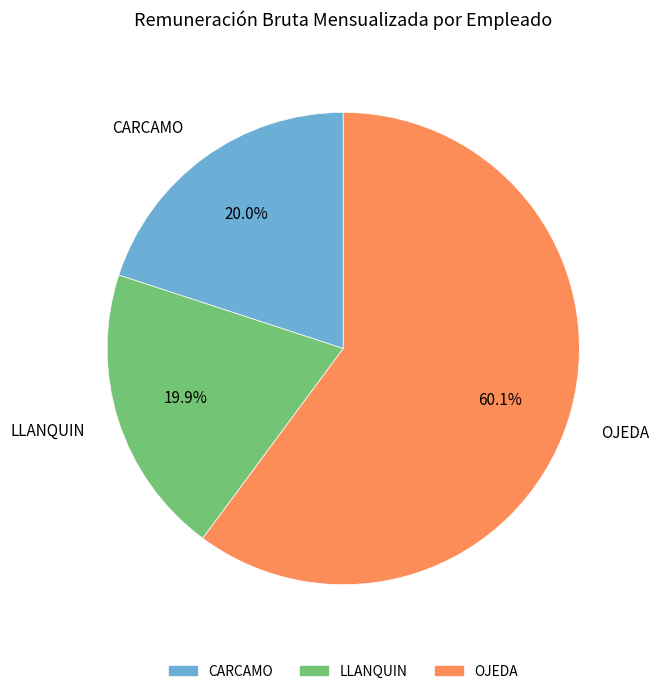

Does OJEDA account for over 50% of the chart?

Yes